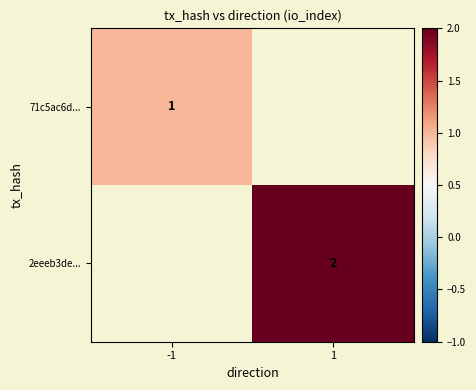

Is it true that 2eeeb3de... equals 2 at 1?

True